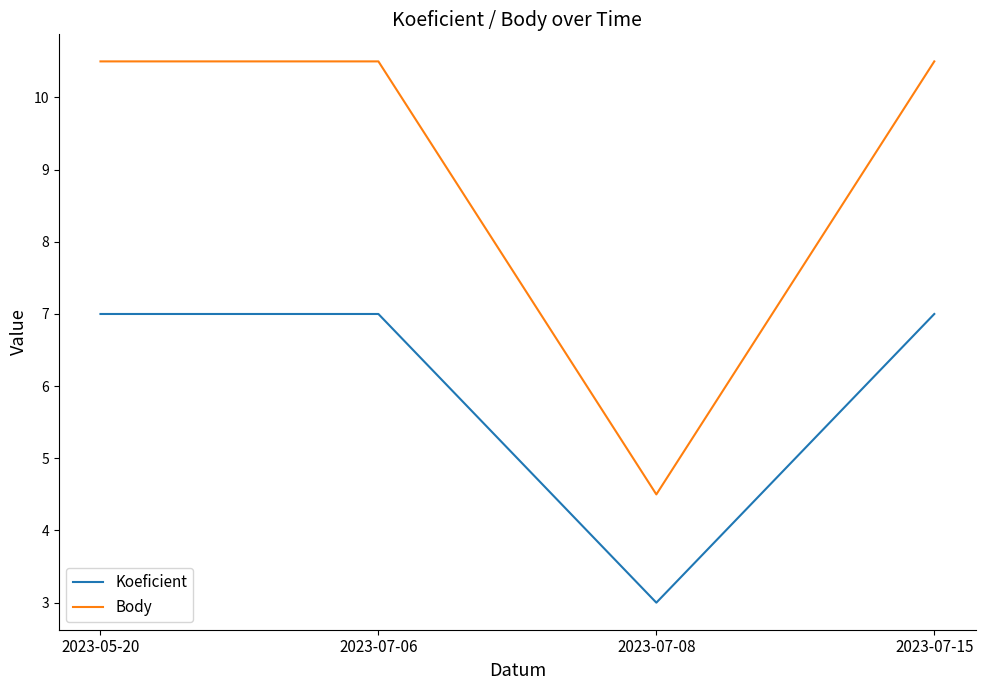

At how many categories does at least one series exceed 7?

3